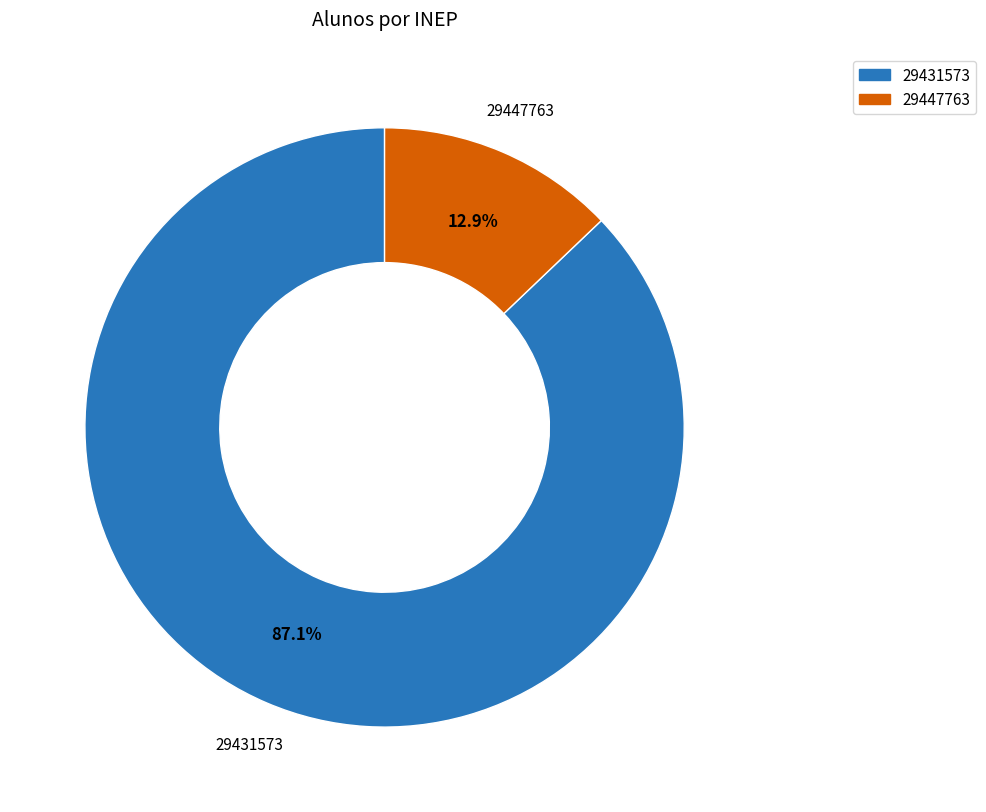

To the nearest percent, what is the combined percentage of 29431573 and 29447763?

100%